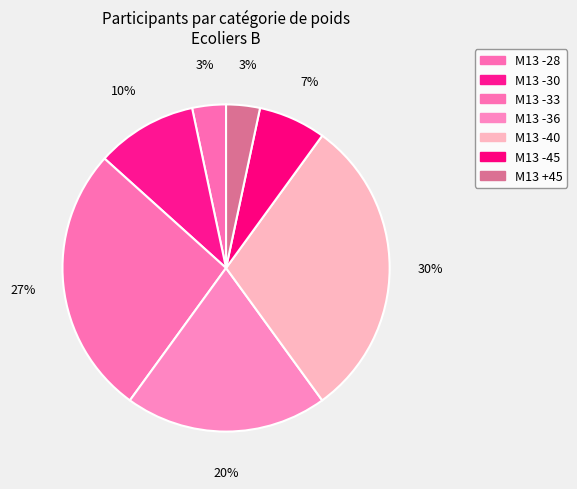

To the nearest percent, what portion does M13 +45 represent?

3%